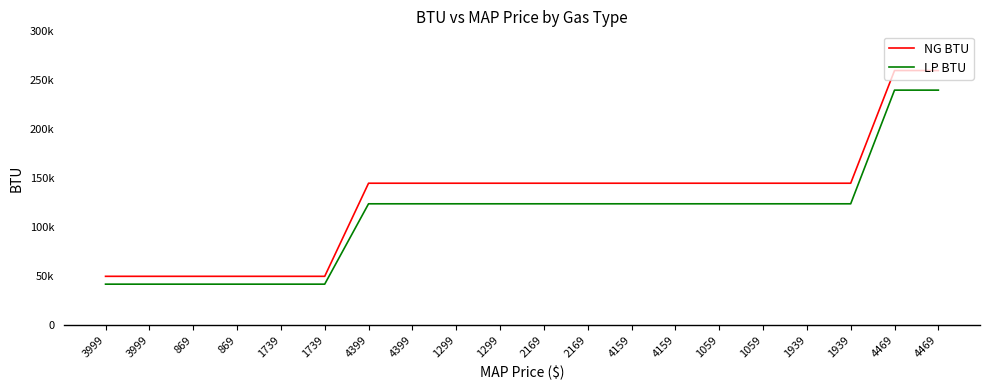

What is the maximum value shown in the chart?

260000